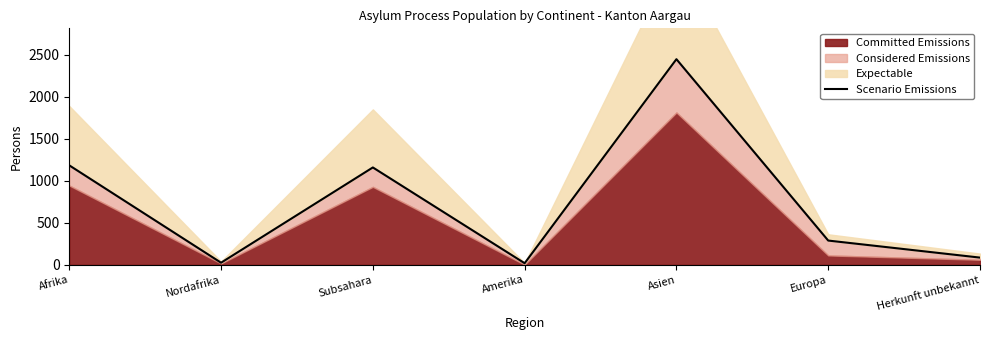

Approximately how many times larger is the value at Asien compared to Amerika?

128.9